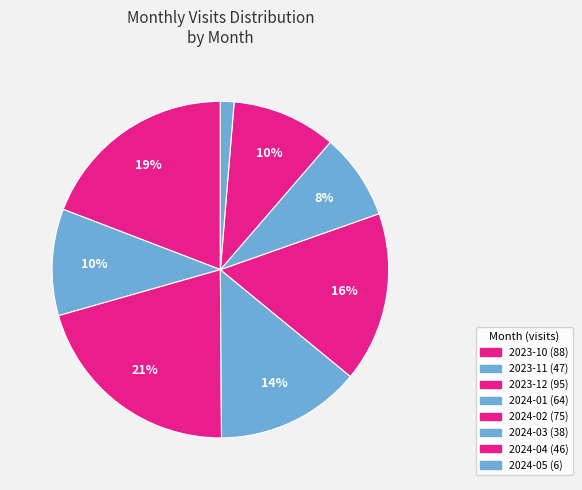

The 2023-11 slice represents 23% of the pie. True or false?

False